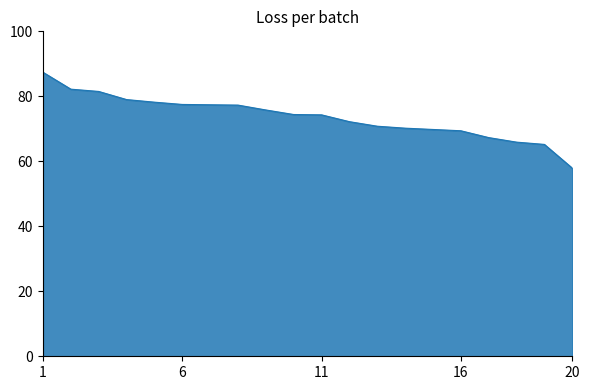

What is the maximum value shown in the chart?

87.4